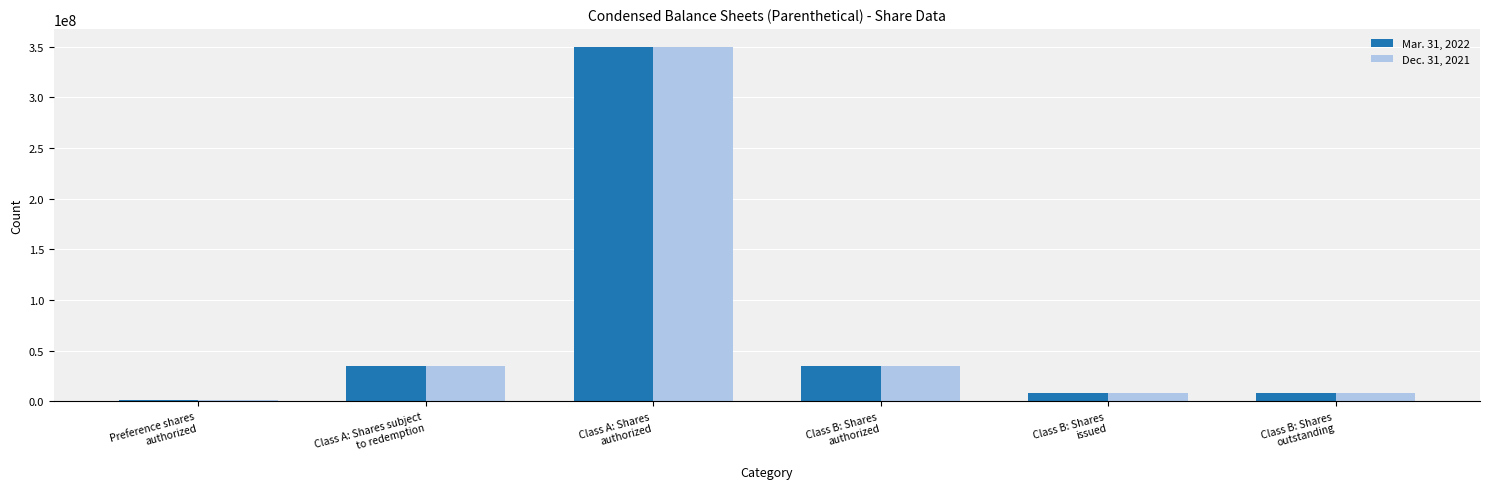

What is the greatest value displayed?

350000000